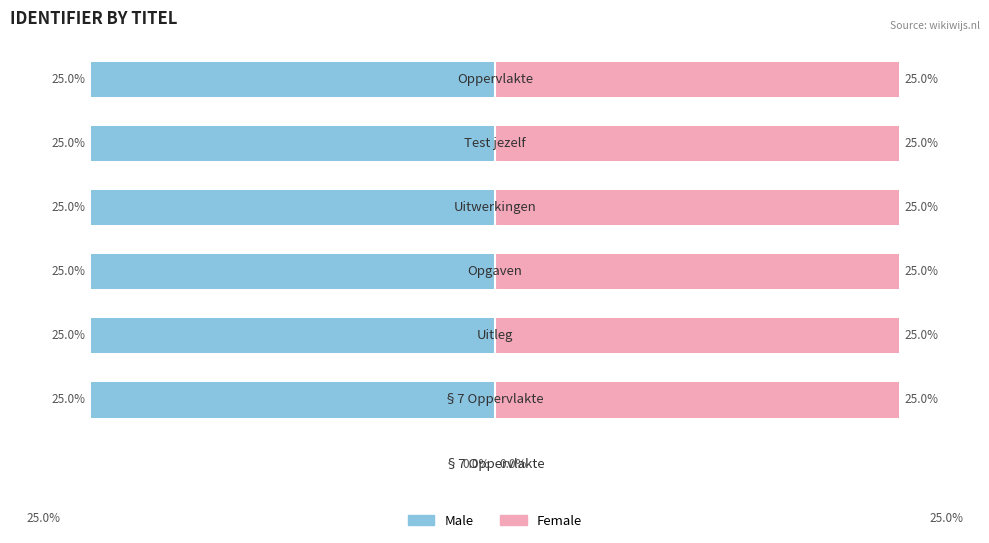

What value does the Female series have at 2, to the nearest 5?

25